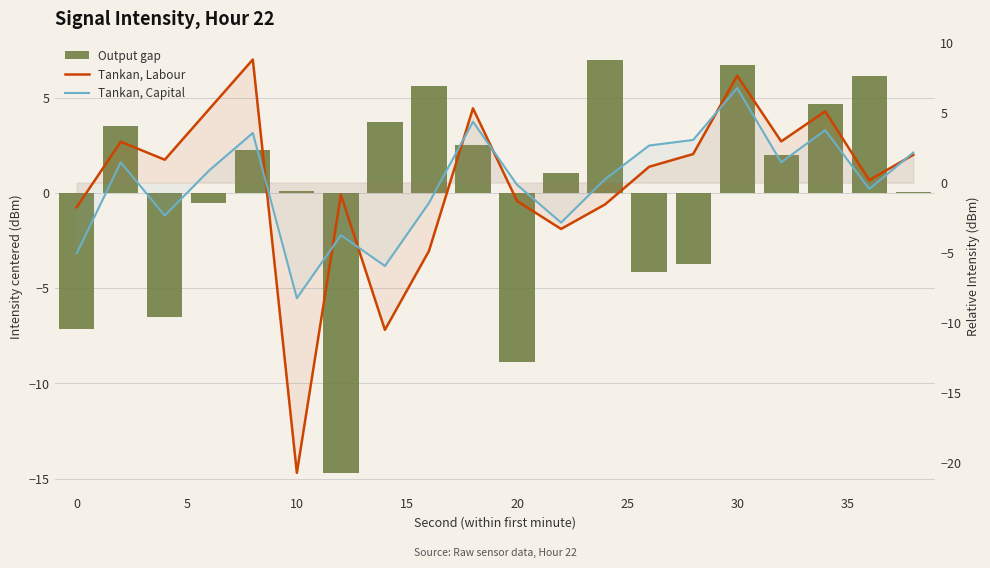

What is the difference between the second highest and second lowest values in the Tankan, Capital series?

10.3